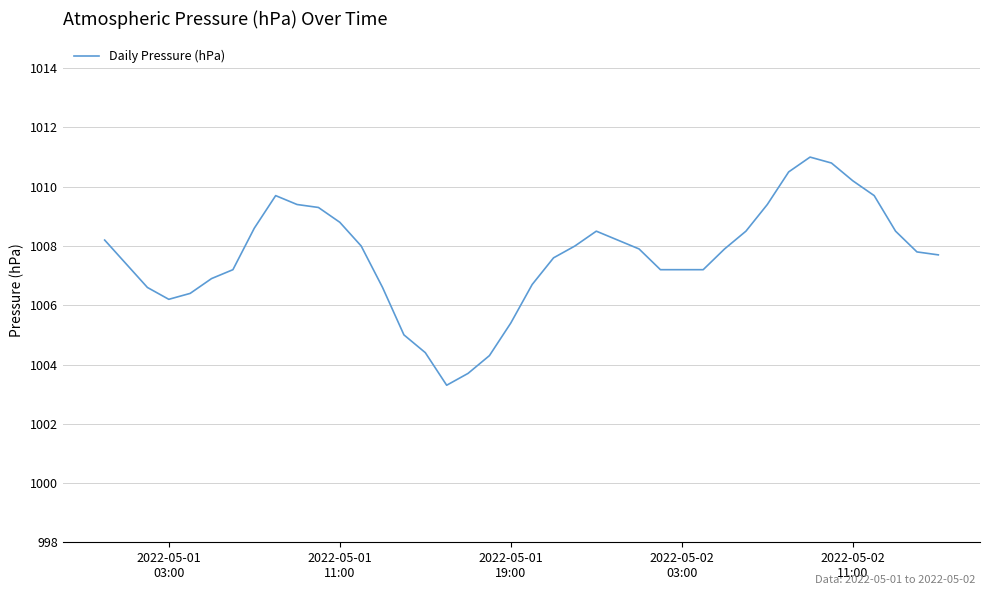

What is the difference between the maximum and minimum values?

7.7